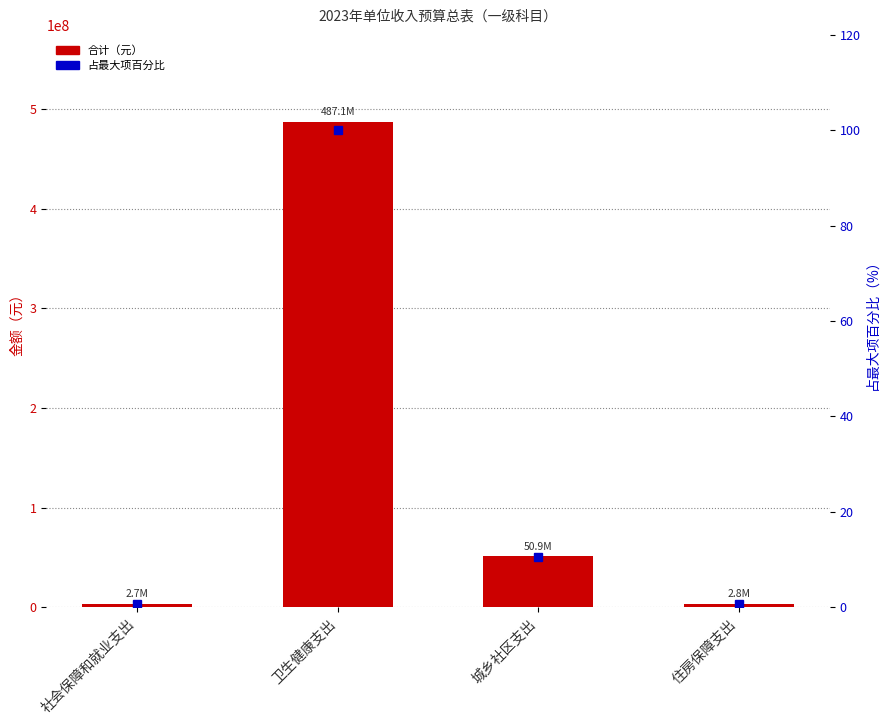

What is the spread (max minus min) of values at 社会保障和就业支出?

2746999.4